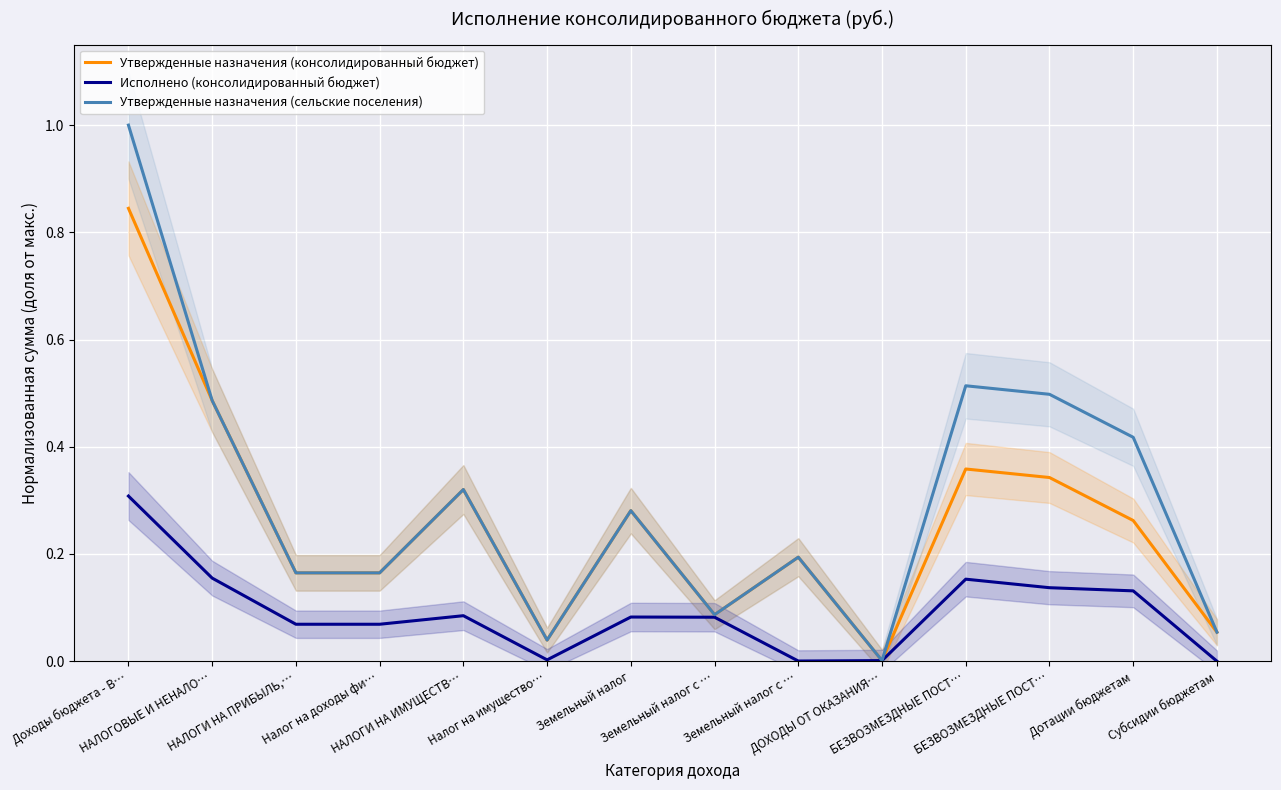

True or false: Утвержденные назначения (сельские поселения) and Исполнено (консолидированный бюджет) cross at least once.

False